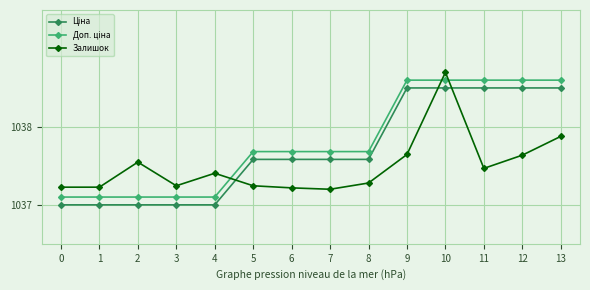

How many data points does each series have?

14